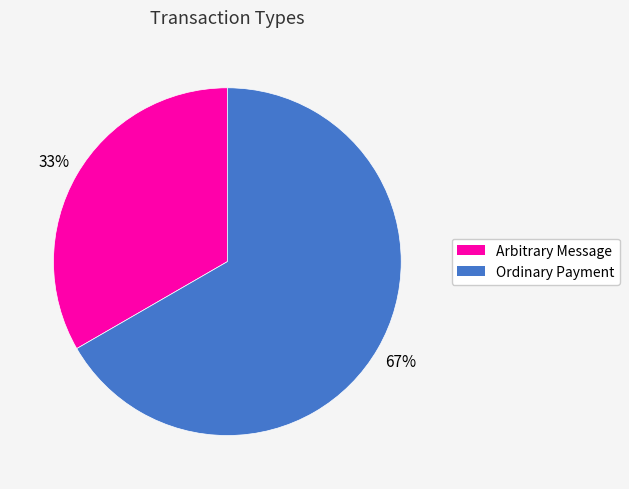

What is the largest slice in the pie chart?

Ordinary Payment